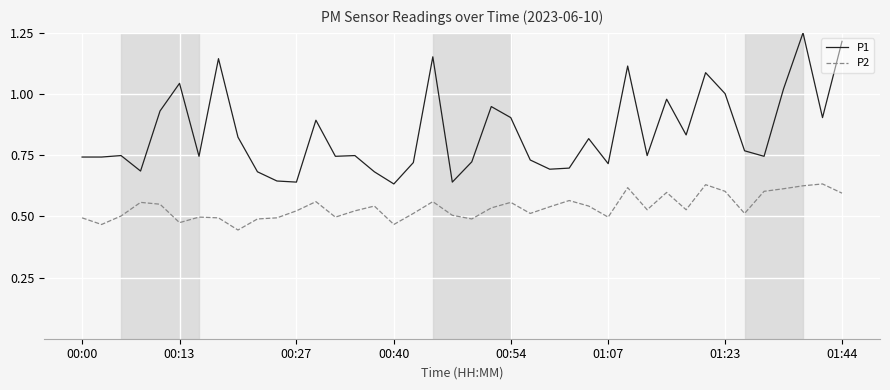

Which series has the largest total across all categories?

P1